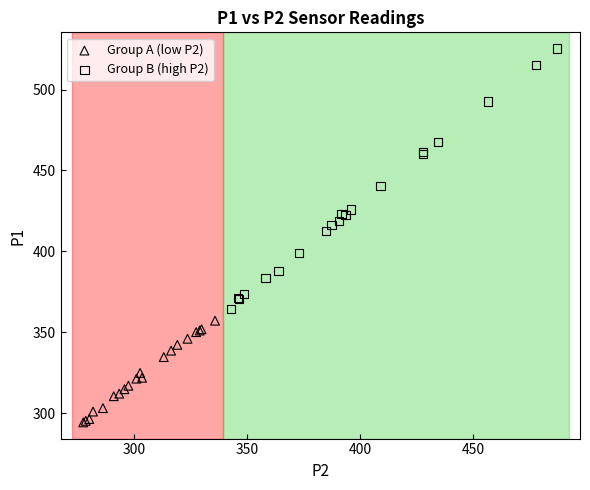

Which series has the widest spread of Y values?

Group B (high P2)